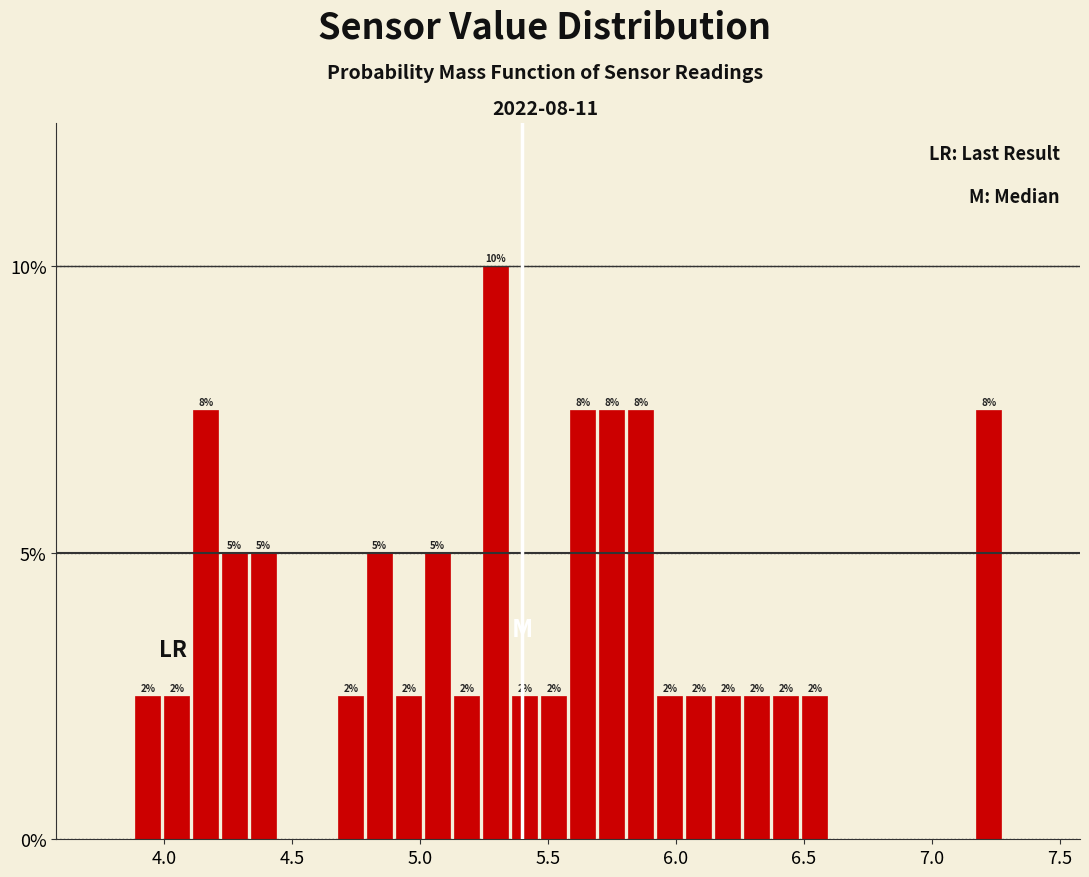

Read against the x-axis, roughly where is the centre of the tallest bar?

5.30